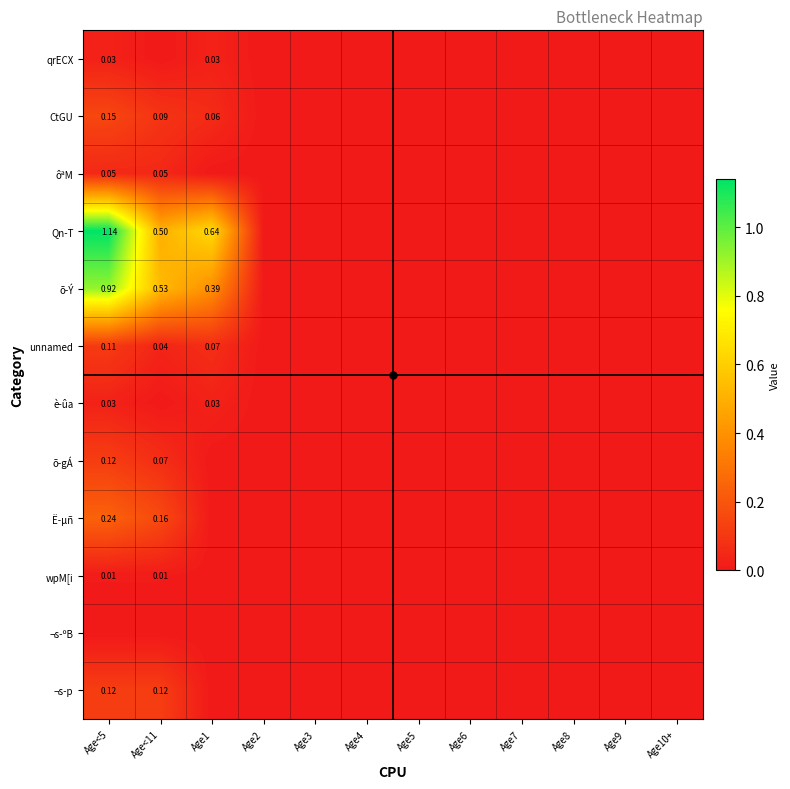

Which series has the largest total across all categories?

Qn-T